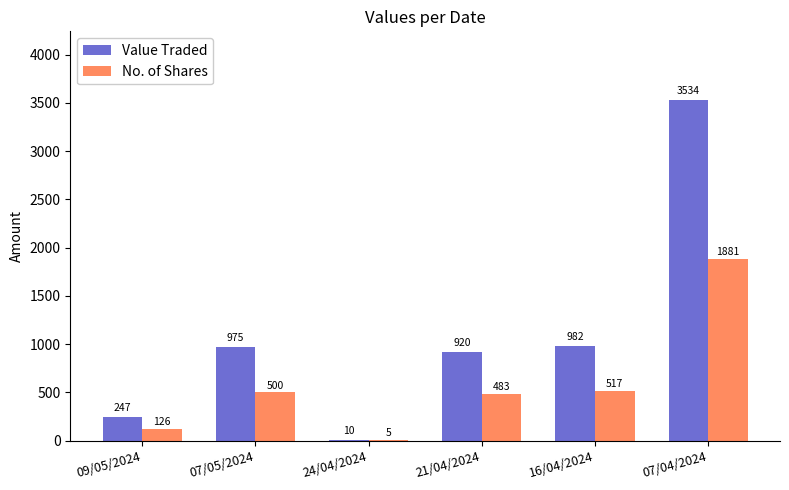

Which category has the highest value in the Value Traded series?

07/04/2024